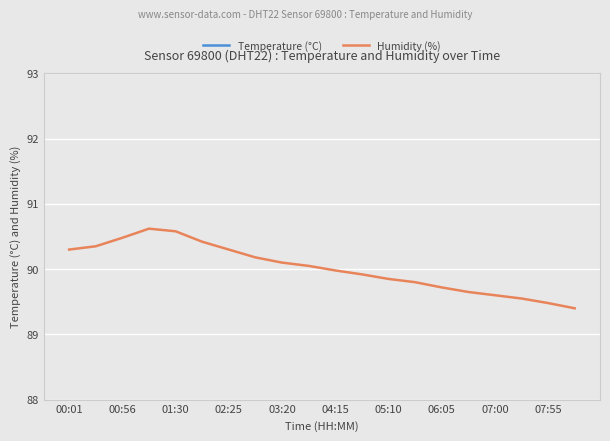

Is it true that Humidity (%) equals 33.1 at 05:10?

False